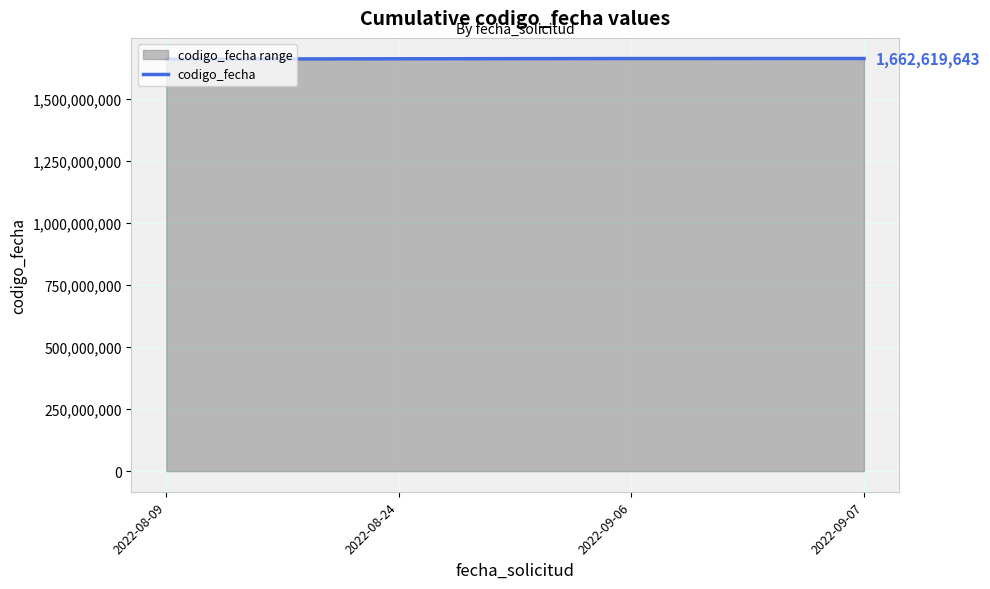

What value does the data have at 2022-09-06, to the nearest 100?

1662533500